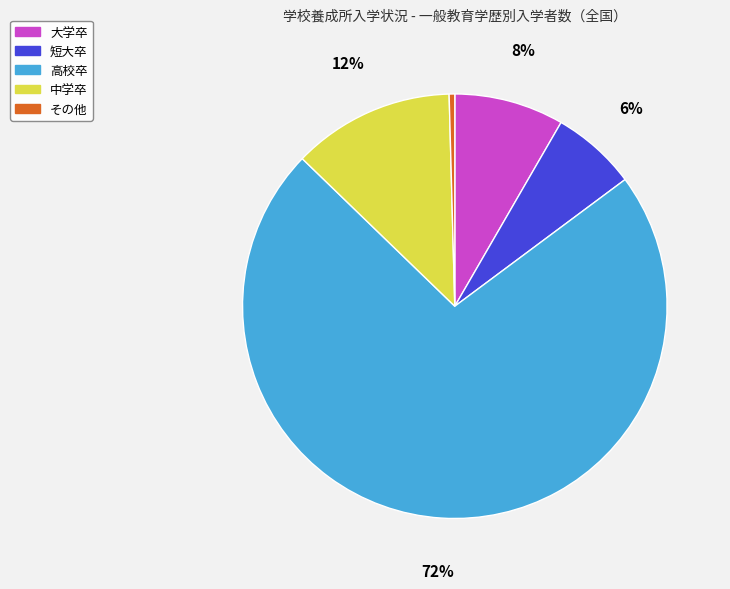

Which category has the smallest portion of the pie?

その他